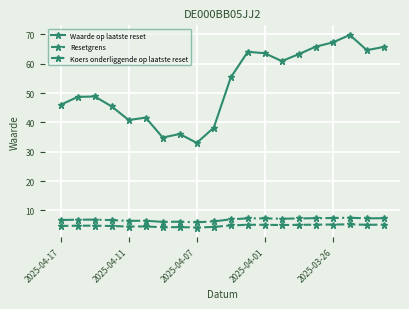

True or false: Waarde op laatste reset and Resetgrens intersect in this chart.

False